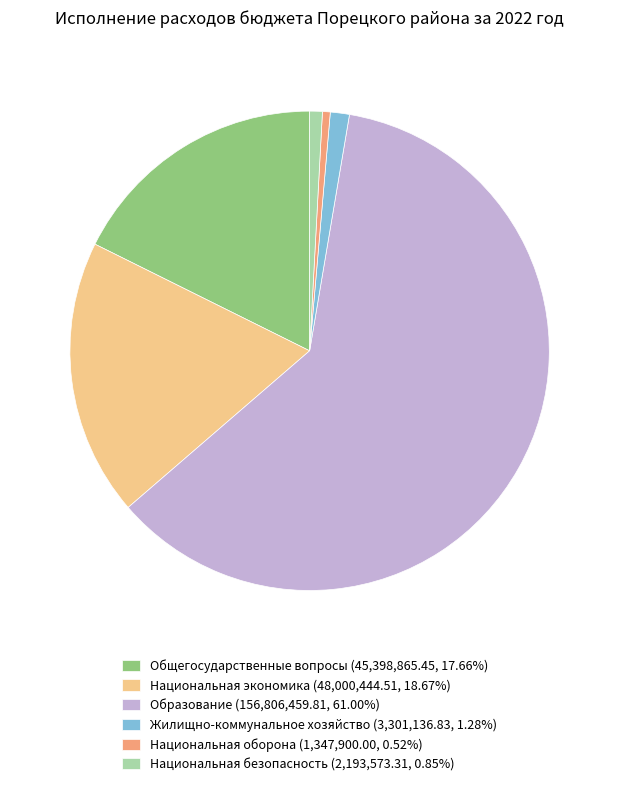

Does Национальная оборона (1,347,900.00, 0.52%) account for over 50% of the chart?

No